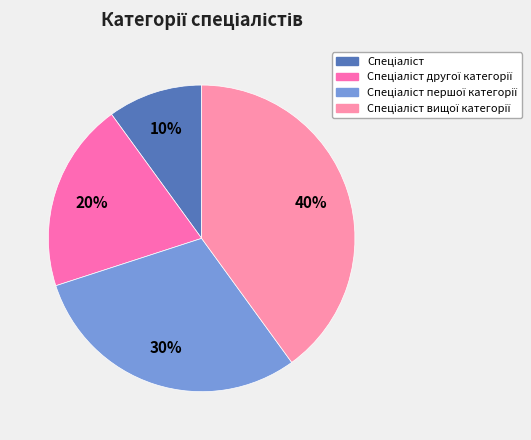

To the nearest percent, what percentage of the pie is Спеціаліст вищої категорії?

40%